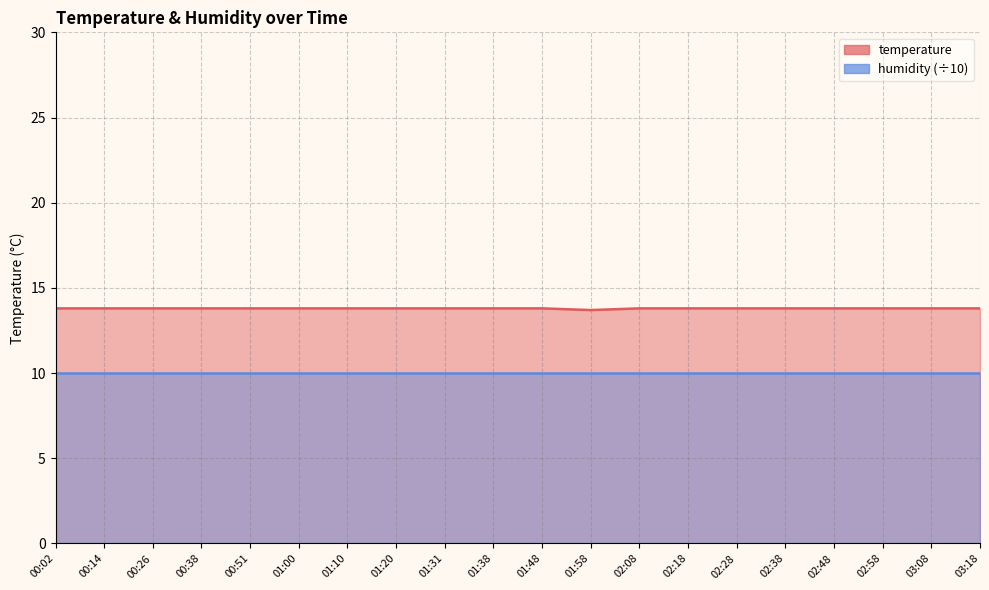

Reading left to right, transcribe all the data shown in this chart.

00:02=13.8	00:14=13.8	00:26=13.8	00:38=13.8	00:51=13.8	01:00=13.8	01:10=13.8	01:20=13.8	01:31=13.8	01:38=13.8	01:48=13.8	01:58=13.7	02:08=13.8	02:18=13.8	02:28=13.8	02:38=13.8	02:48=13.8	02:58=13.8	03:08=13.8	03:18=13.8